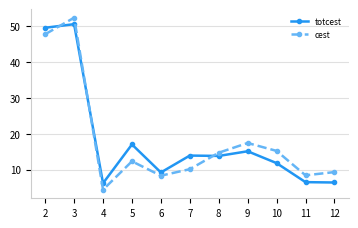

Is this an area chart (filled region under the line)?

No